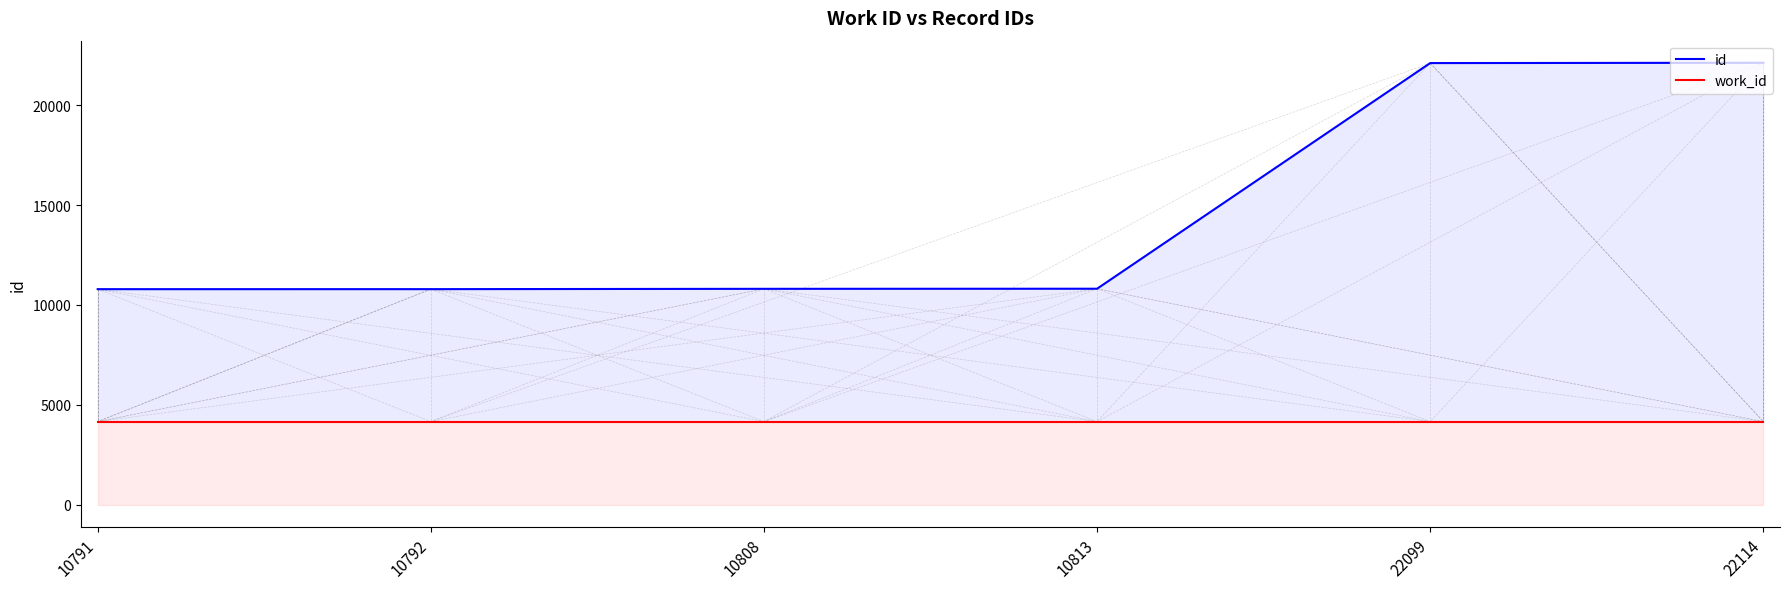

True or false: work_id and id cross at least once.

False